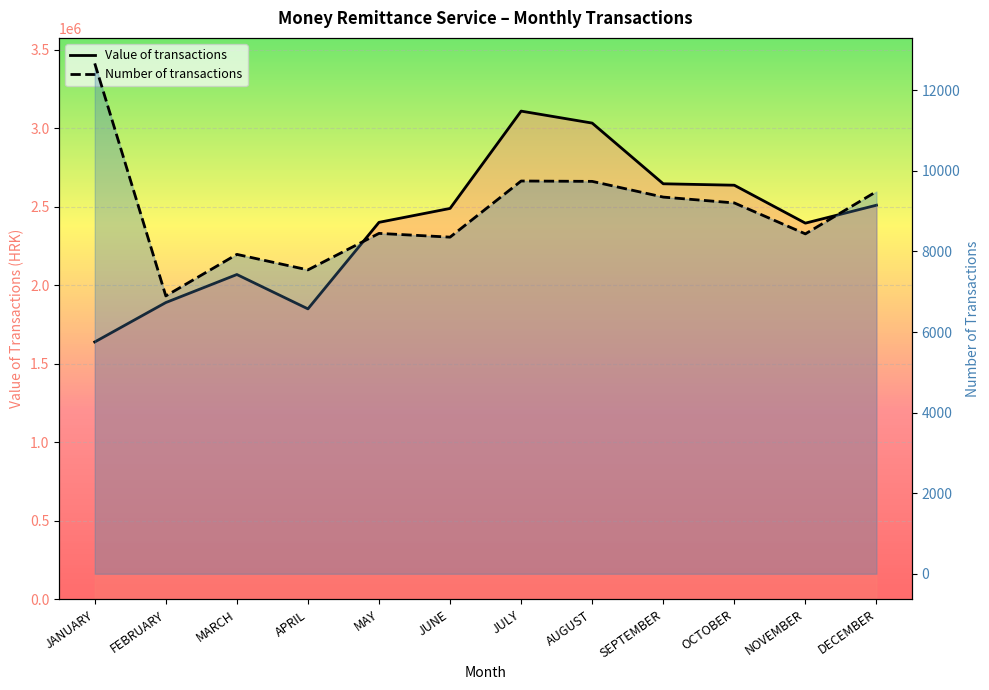

How many categories are shown in the chart?

12